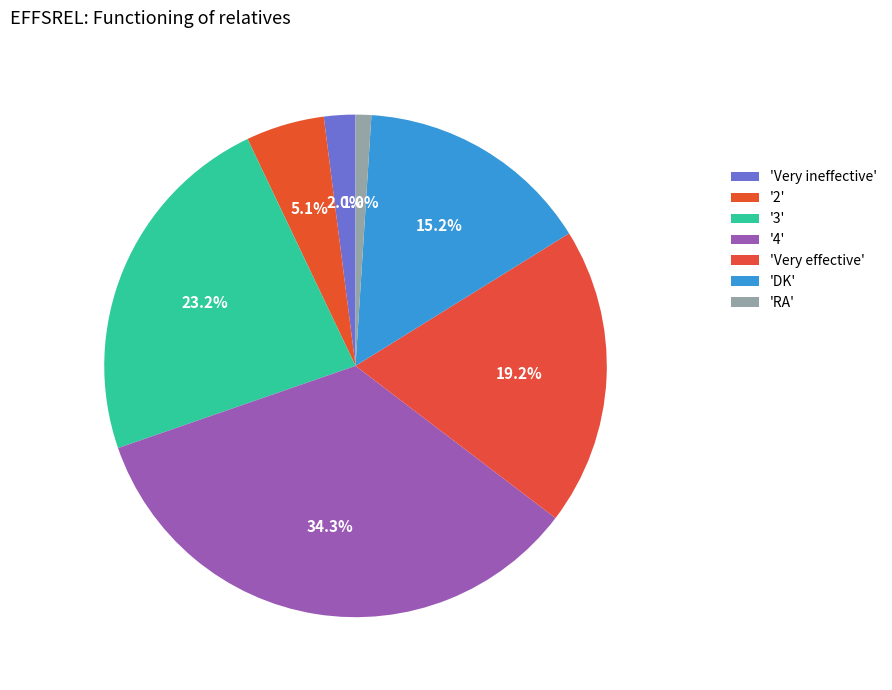

How many segments does this pie chart have?

7